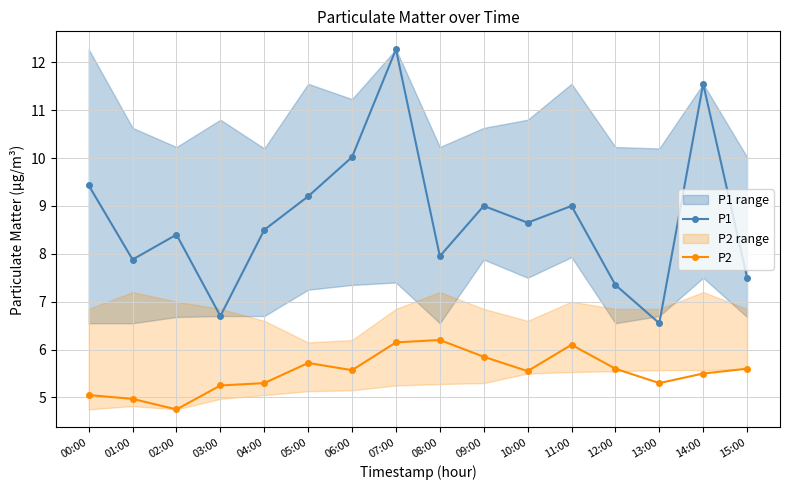

Between 10:00 and 11:00, which series saw the biggest shift?

P2